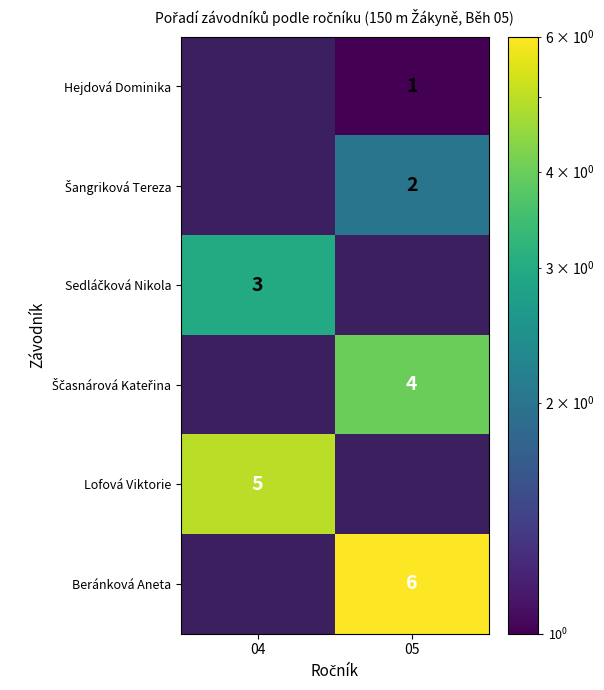

The value of Beránková Aneta at 05 is 6. True or false?

True